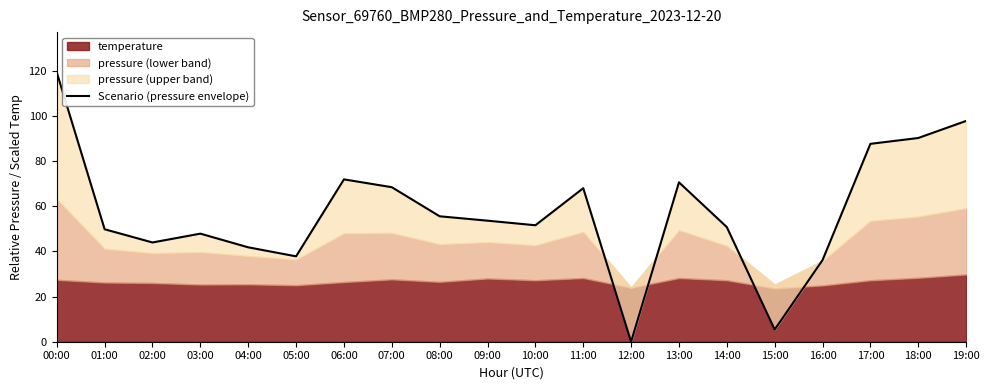

What is the difference between the second highest and second lowest values?

92.5